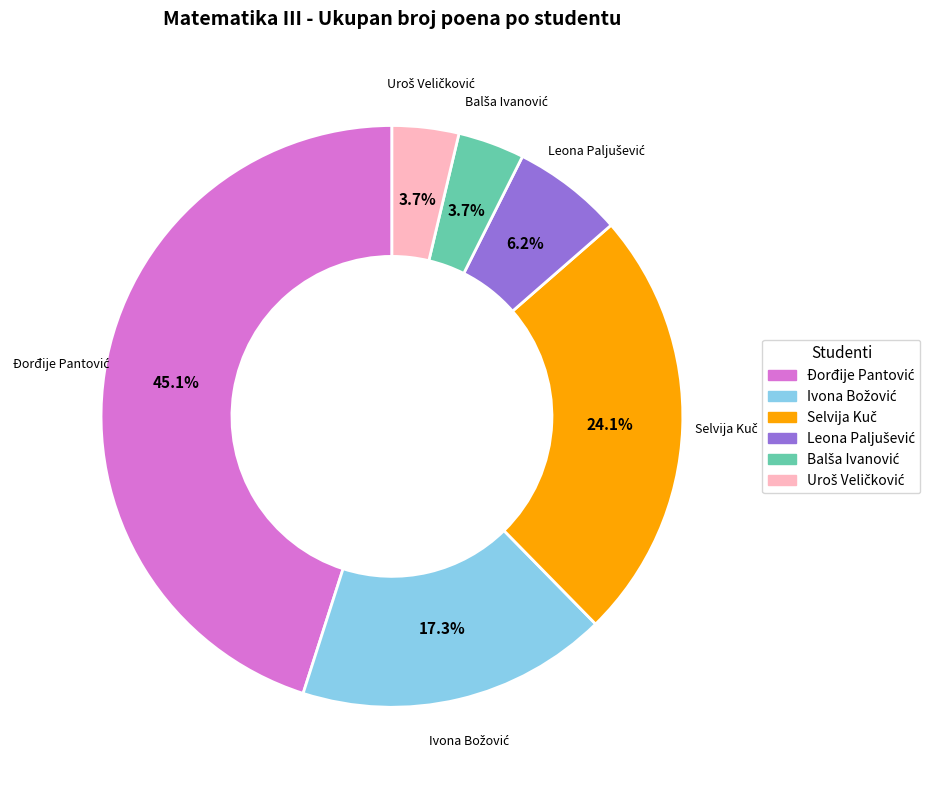

To the nearest percent, what is the average slice percentage?

17%